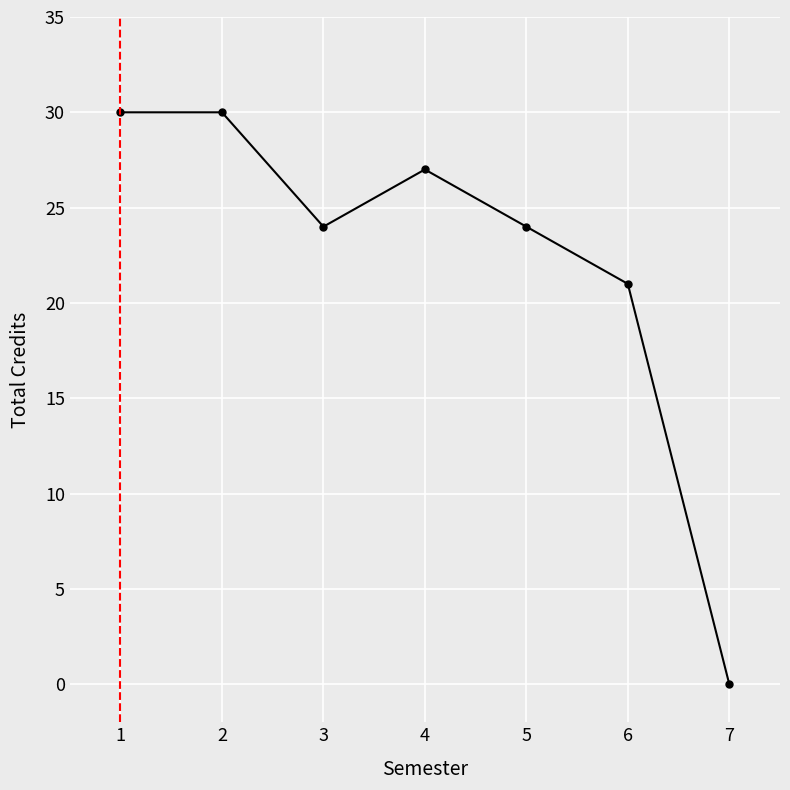

What is the value of the 6th point from the left?

21